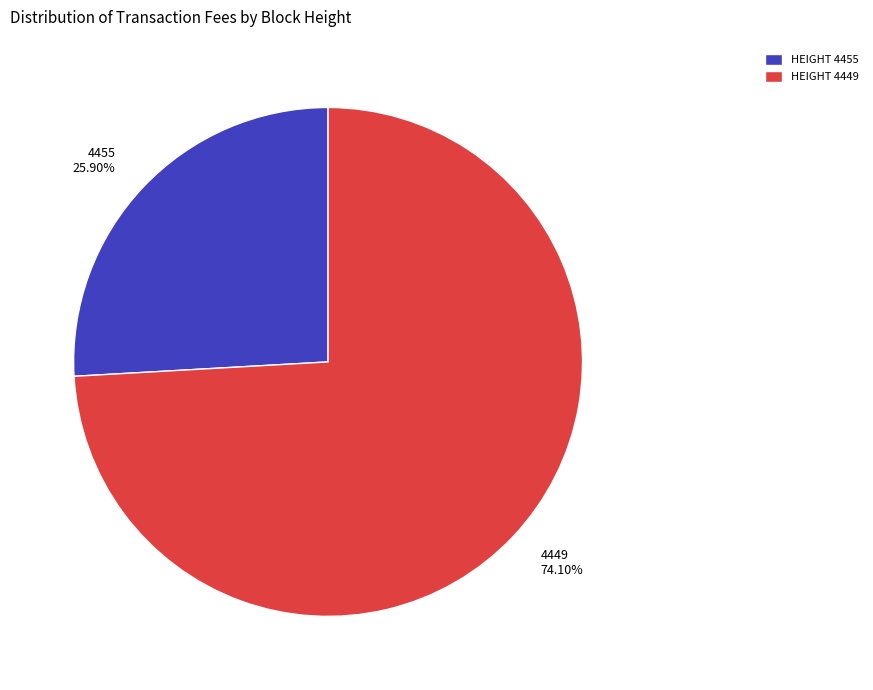

Does any single category account for the majority?

Yes